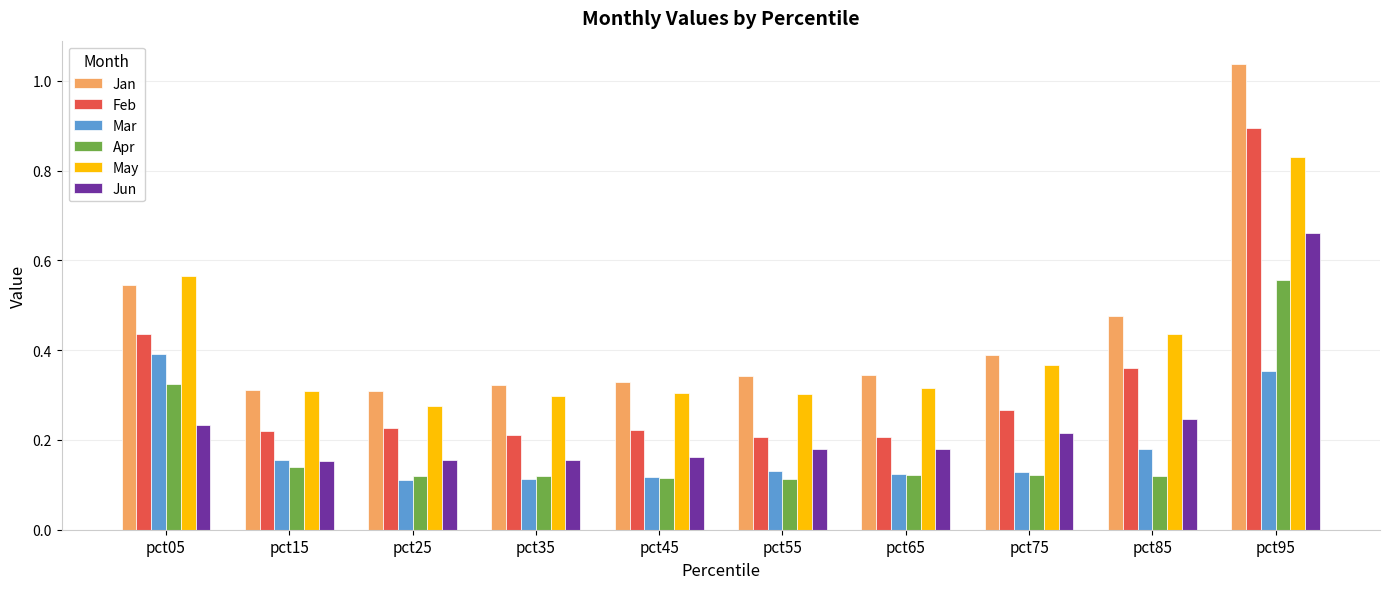

How many bars are there in each group?

6